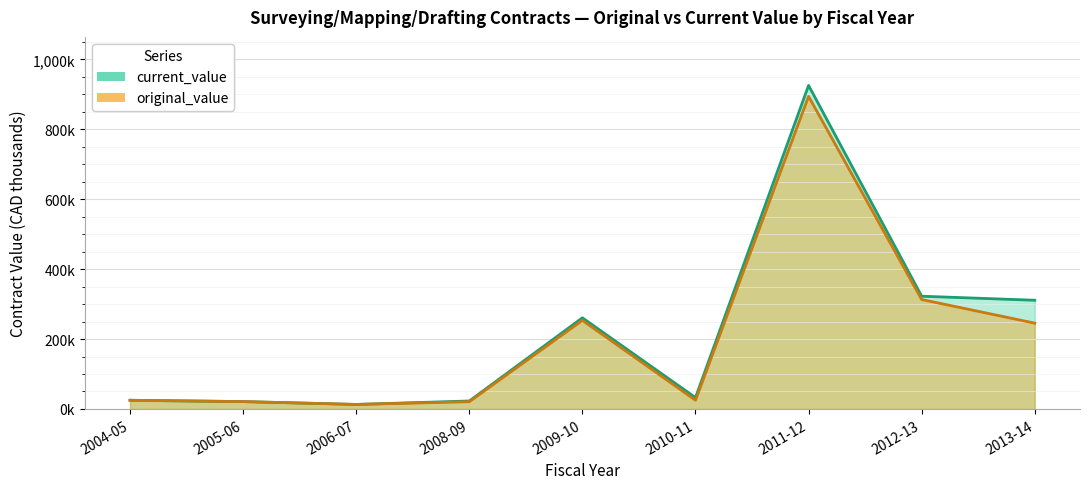

What is the difference between the original_value values at 2005-06 and 2004-05?

3.8